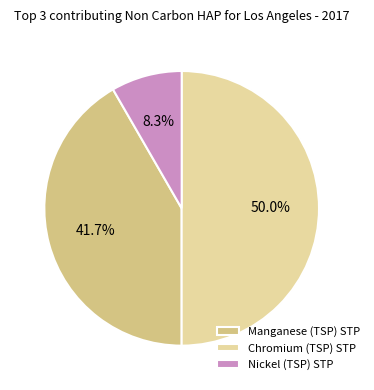

What percentage is NOT represented by Manganese (TSP) STP?

58.3%